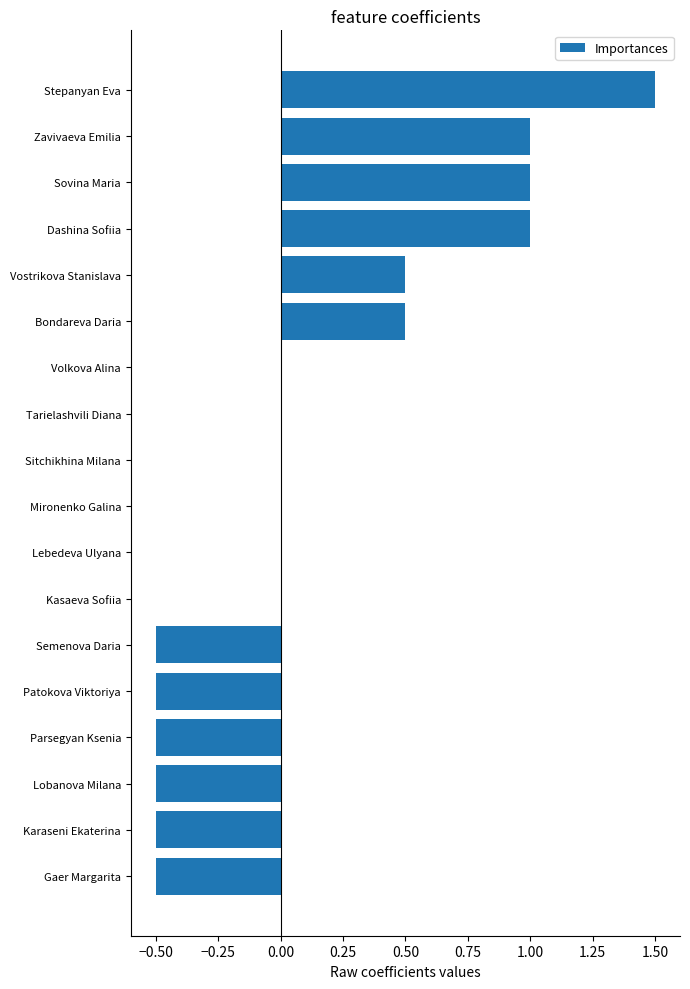

Read the value at Zavivaeva Emilia.

1.0